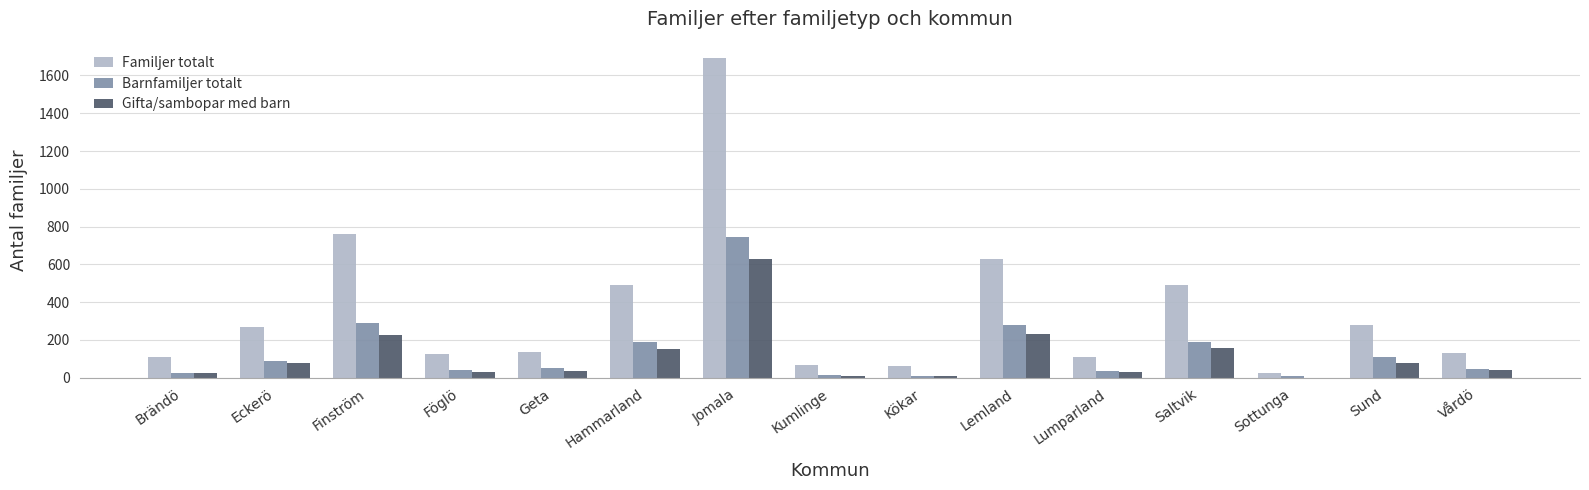

Which series has the largest total across all categories?

Familjer totalt